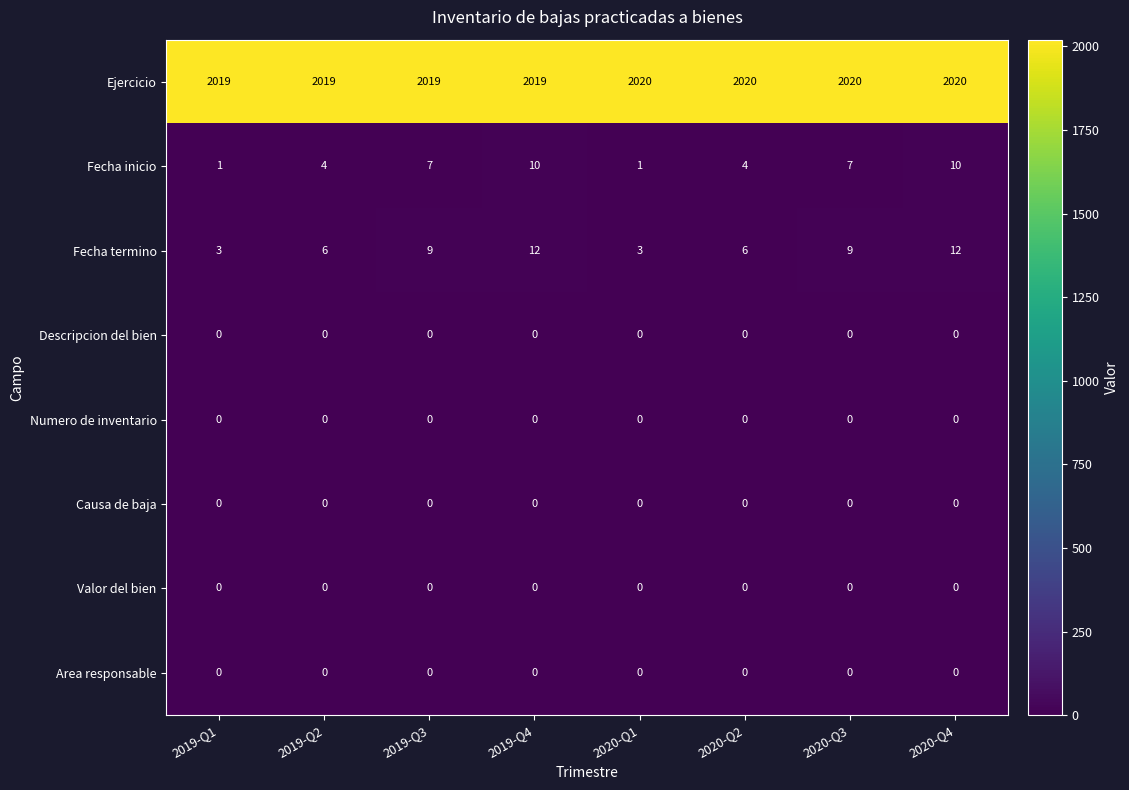

What is the difference between the highest and lowest values at 2020-Q1?

2020